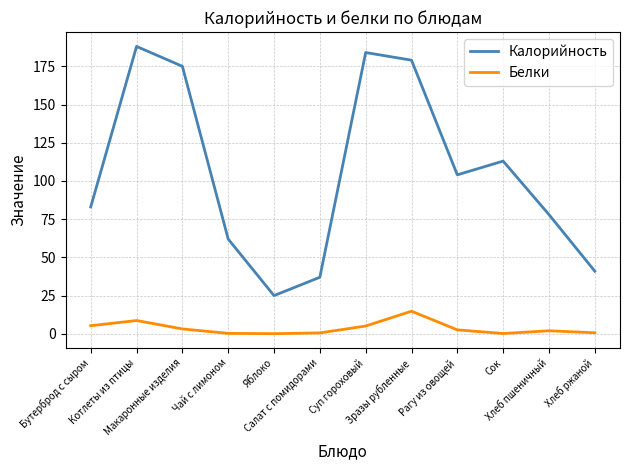

At which category does the chart reach its peak across all series?

Котлеты из птицы